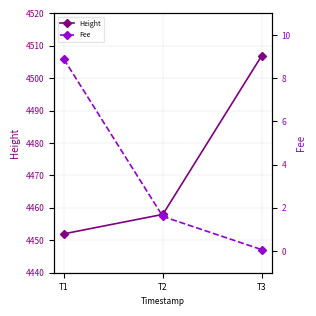

What is the difference between the Height values at T2 and T3?

49